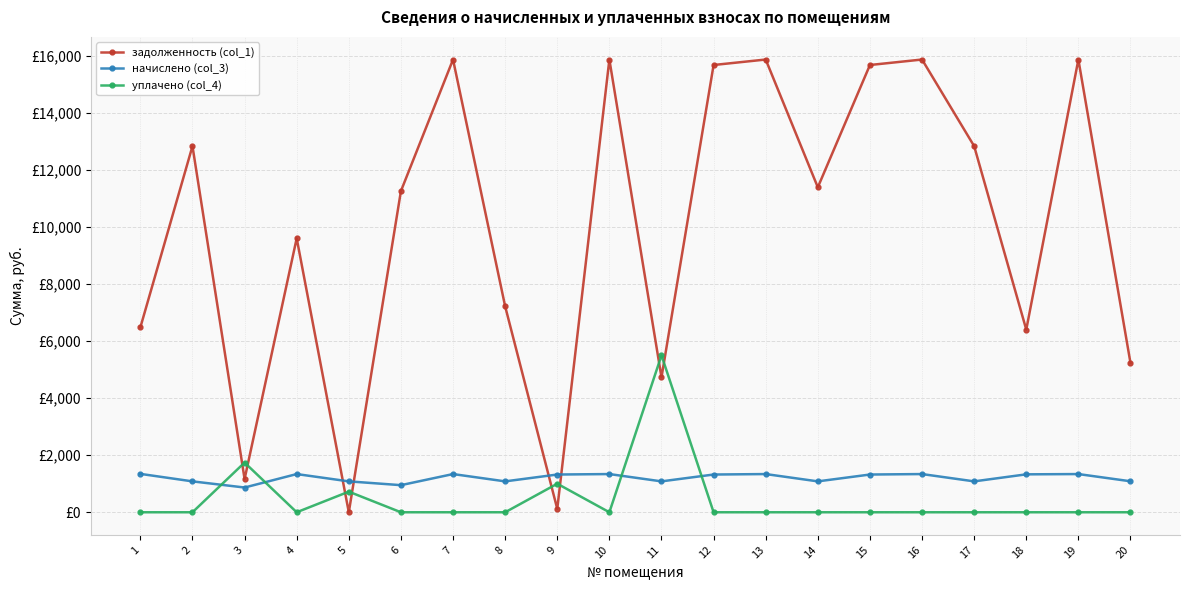

What are all the series names shown in the legend?

задолженность (col_1), начислено (col_3), уплачено (col_4)